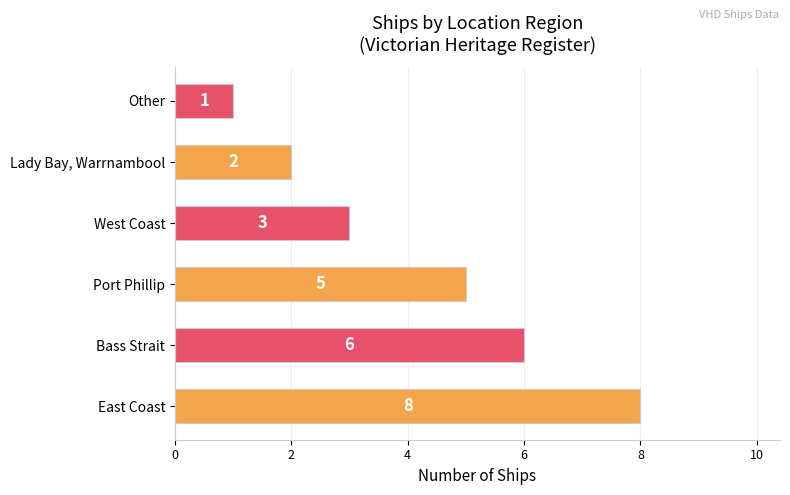

What is the difference between the values at Lady Bay, Warrnambool and East Coast?

6